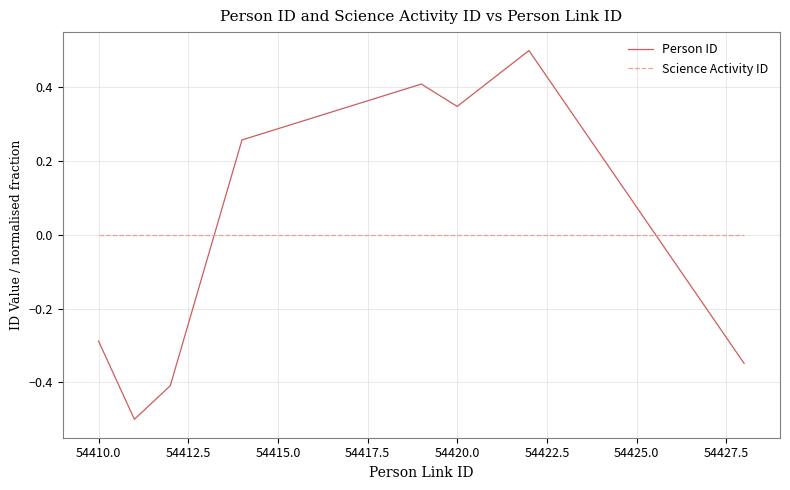

After their last crossing, which series has the higher values: Person ID or Science Activity ID?

Science Activity ID